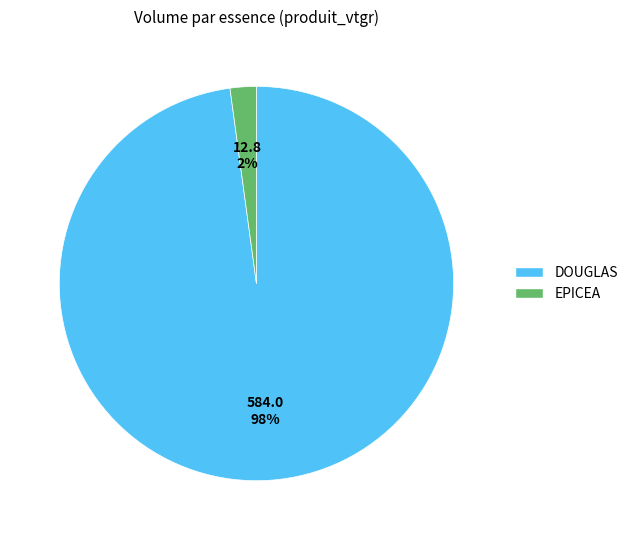

To the nearest percent, what is the average slice percentage?

50%